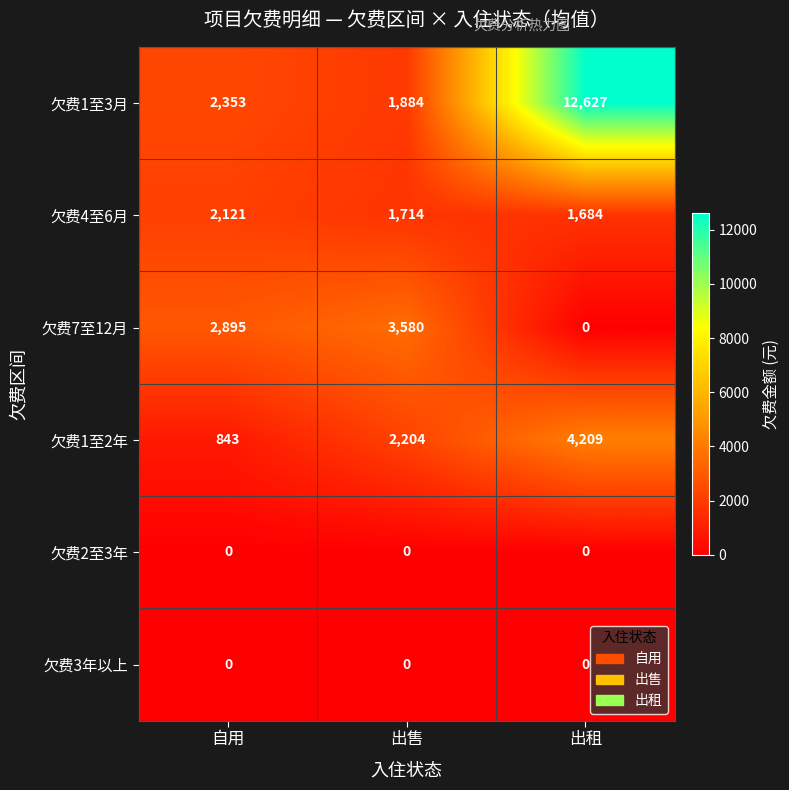

Is the value of 欠费7至12月 at 出租 greater than the value of 欠费4至6月 at 出售?

No